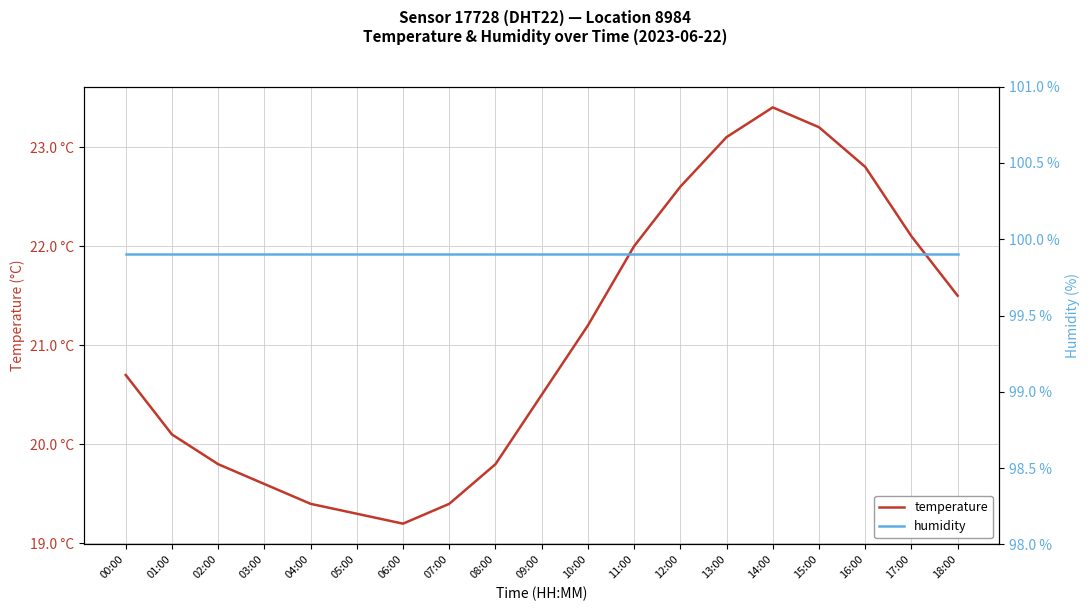

Which series has the widest spread of values?

temperature